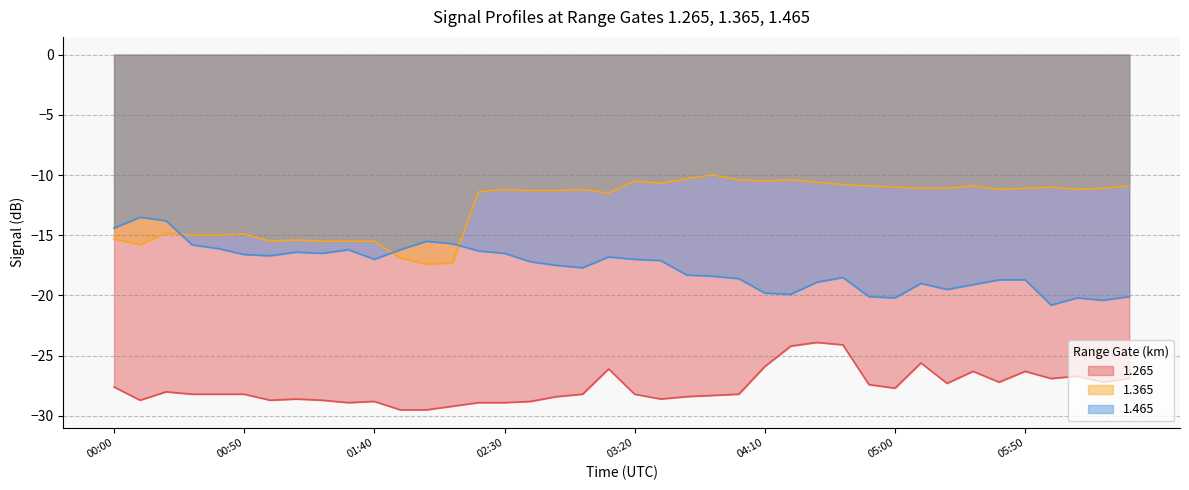

Rank the categories by 1.265 value from lowest to highest.

01:50, 02:00, 02:10, 01:30, 02:20, 02:30, 01:40, 02:40, 00:10, 01:00, 01:20, 01:10, 03:30, 02:50, 03:40, 03:50, 00:30, 00:40, 00:50, 03:00, 03:20, 04:00, 00:20, 05:00, 00:00, 04:50, 05:20, 05:40, 06:20, 06:00, 06:30, 06:10, 05:30, 05:50, 03:10, 04:10, 05:10, 04:20, 04:40, 04:30